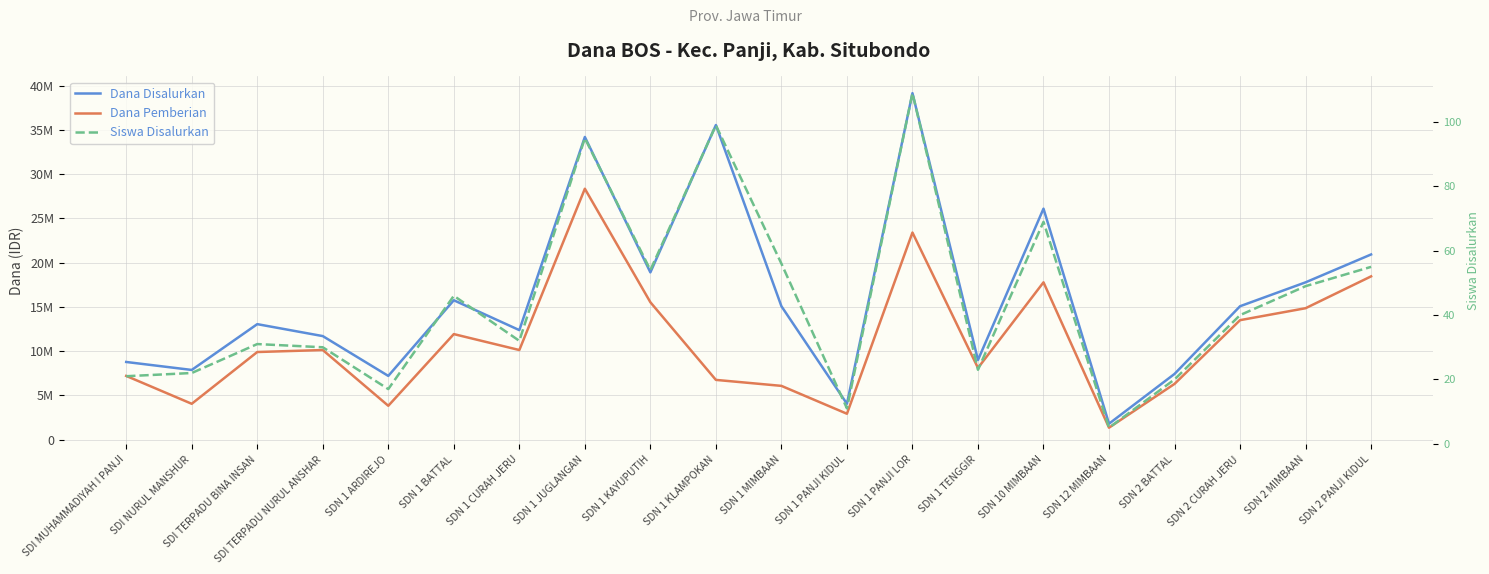

Rank the series by their maximum value, from lowest to highest.

Siswa Disalurkan, Dana Pemberian, Dana Disalurkan